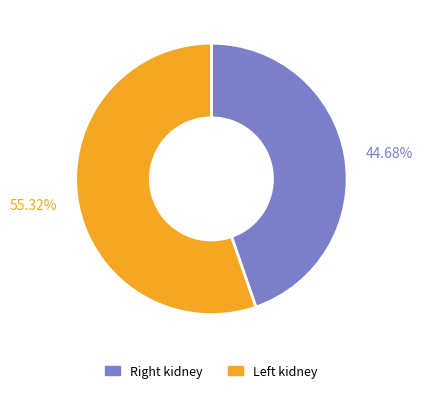

Which category has the biggest portion of the pie?

Left kidney